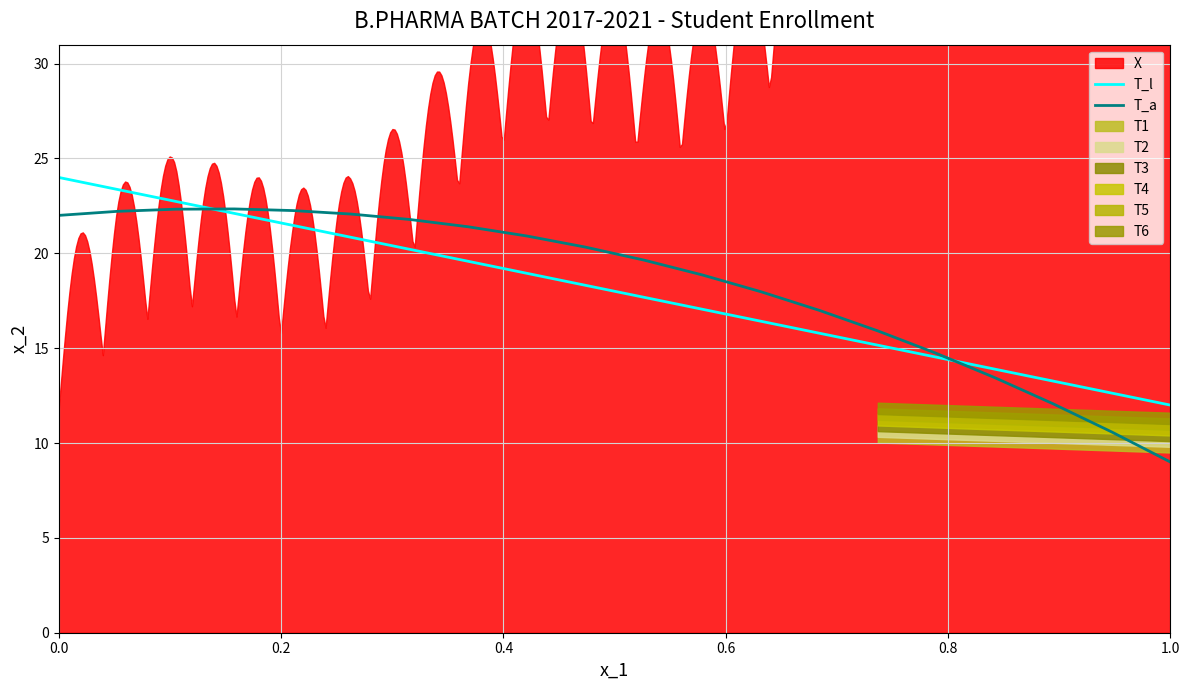

Is it true that T_l equals 12.0 at 1.0?

True